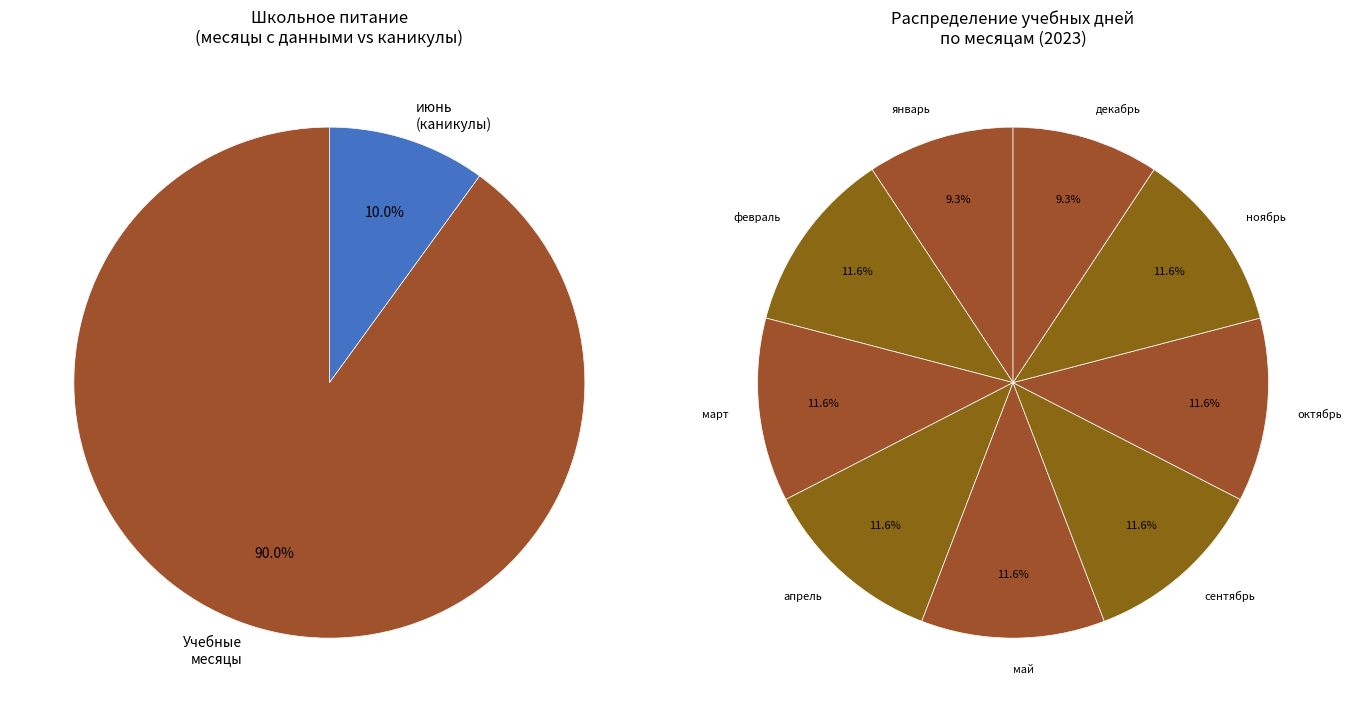

Does декабрь account for over 50% of the chart?

No